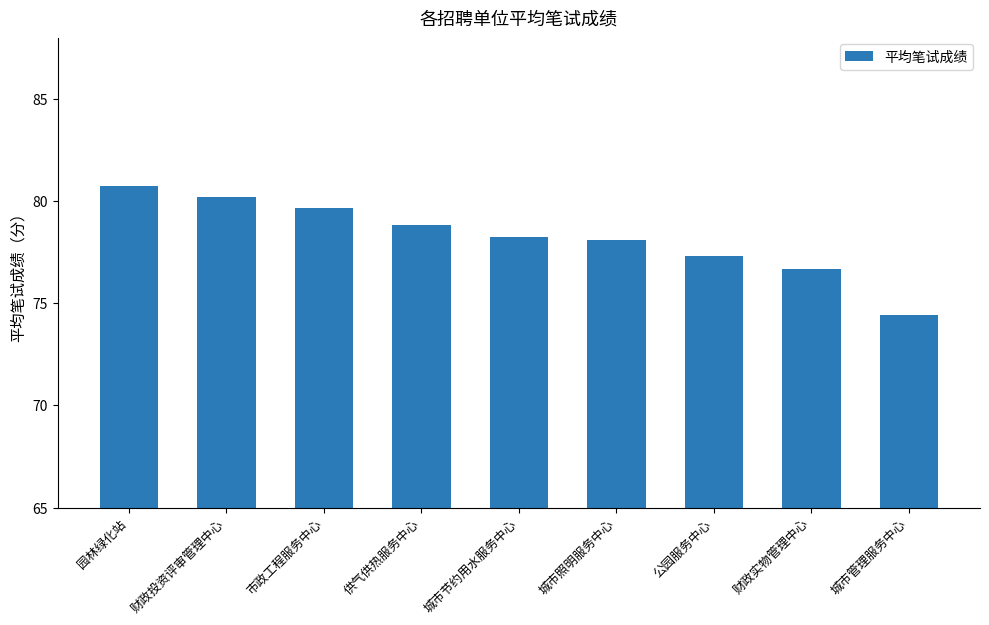

What position from the left is 城市节约用水服务中心?

5